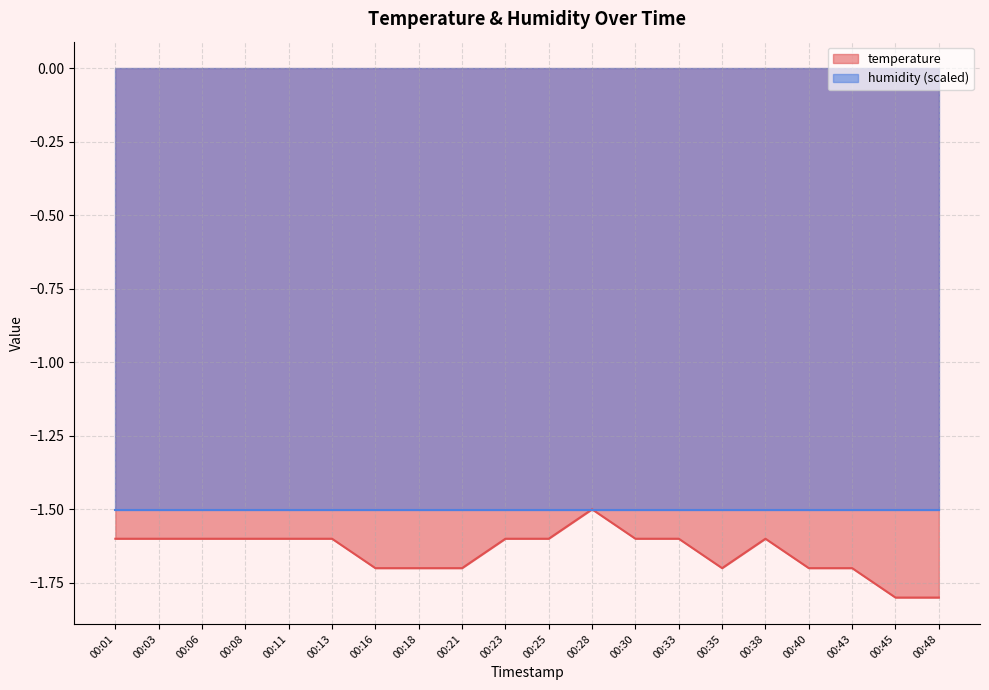

Between 00:33 and 00:08, which is larger?

00:33